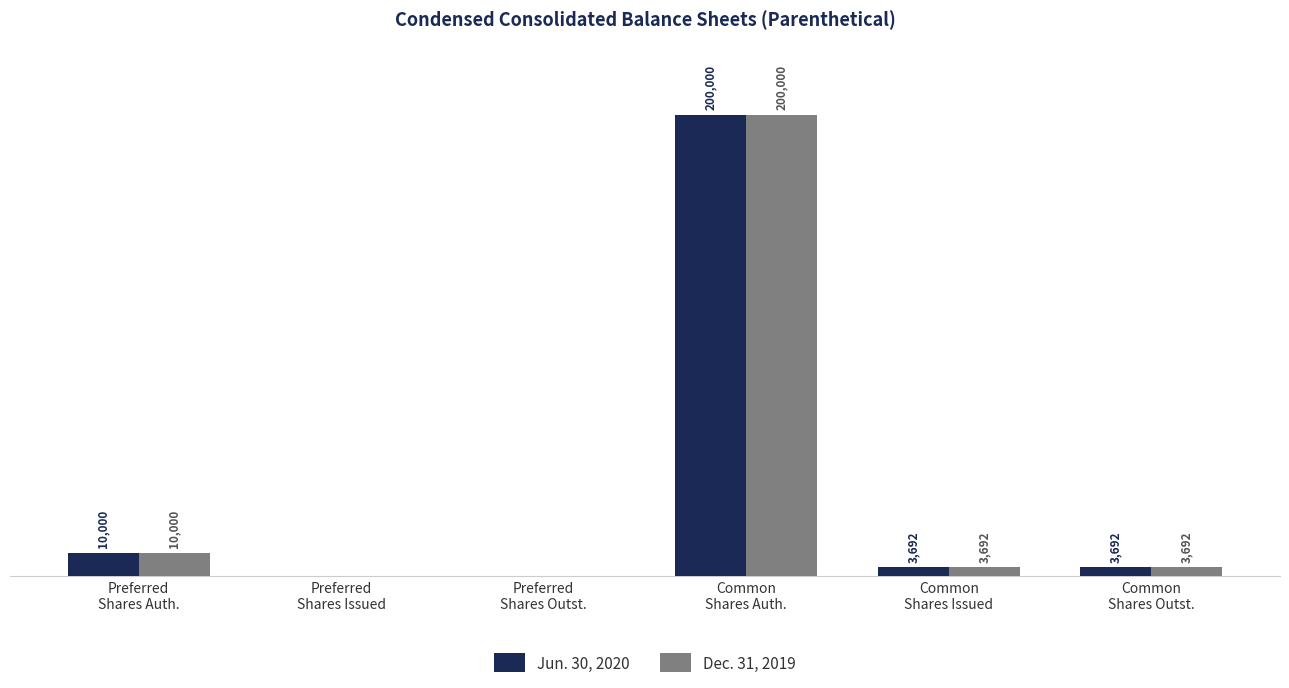

Which category has the highest value in the Dec. 31, 2019 series?

Common
Shares Auth.